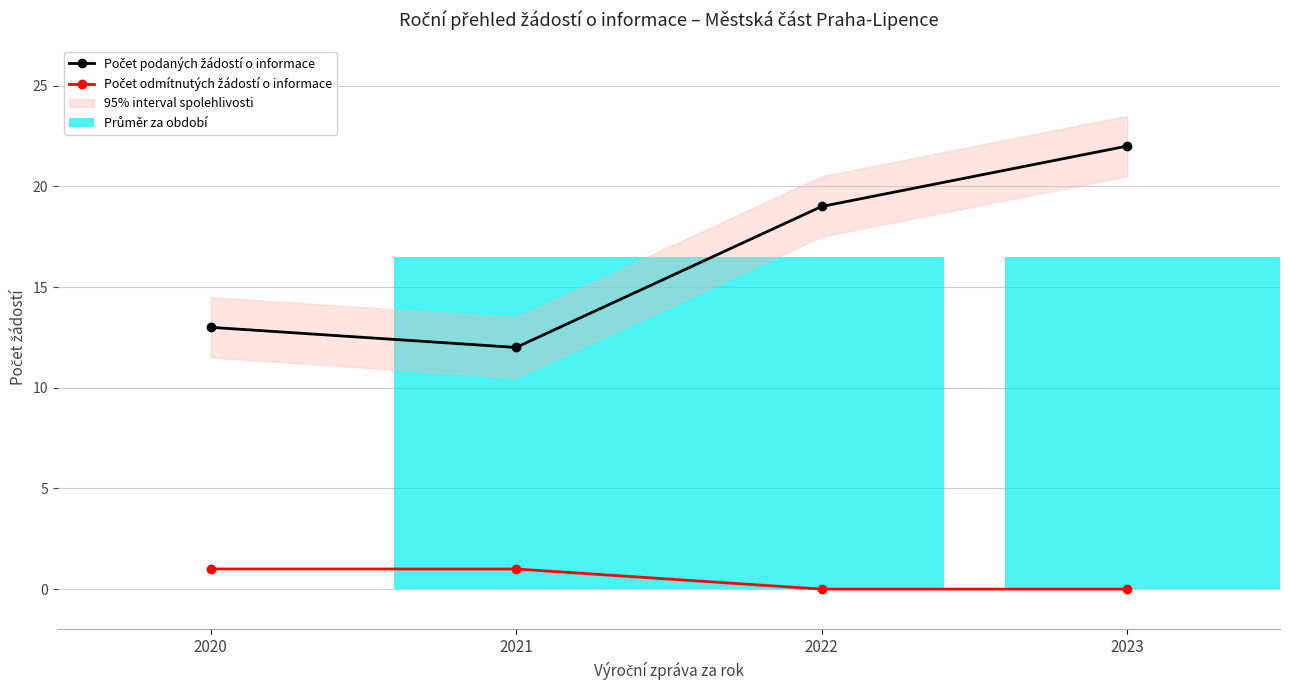

What is the sum of the Počet odmítnutých žádostí o informace values at 2022 and 2020?

1